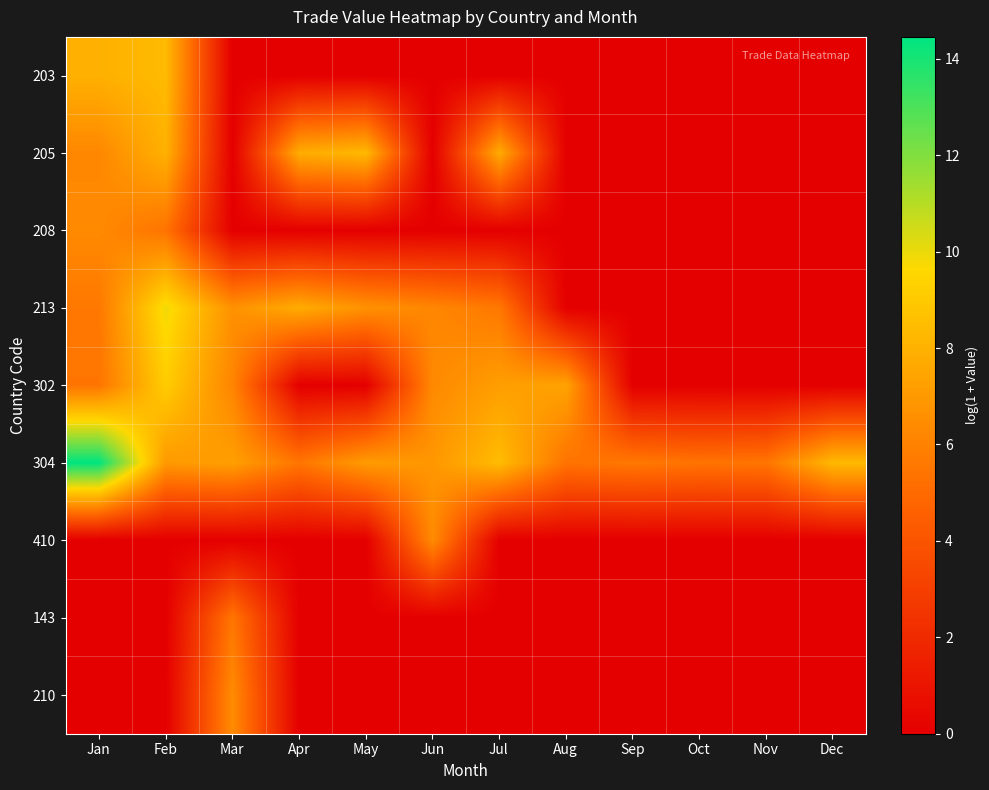

What is the total value across all series at Nov?

5.5